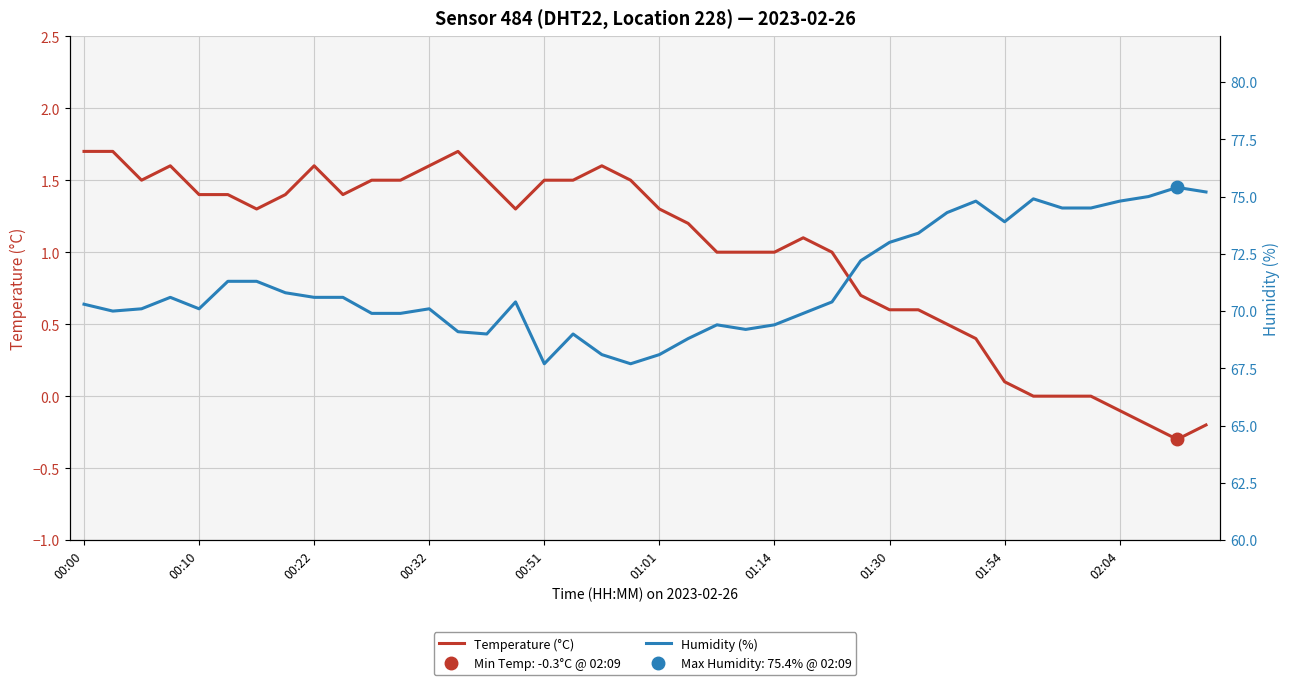

True or false: Humidity (%) and Temperature (°C) cross at least once.

False